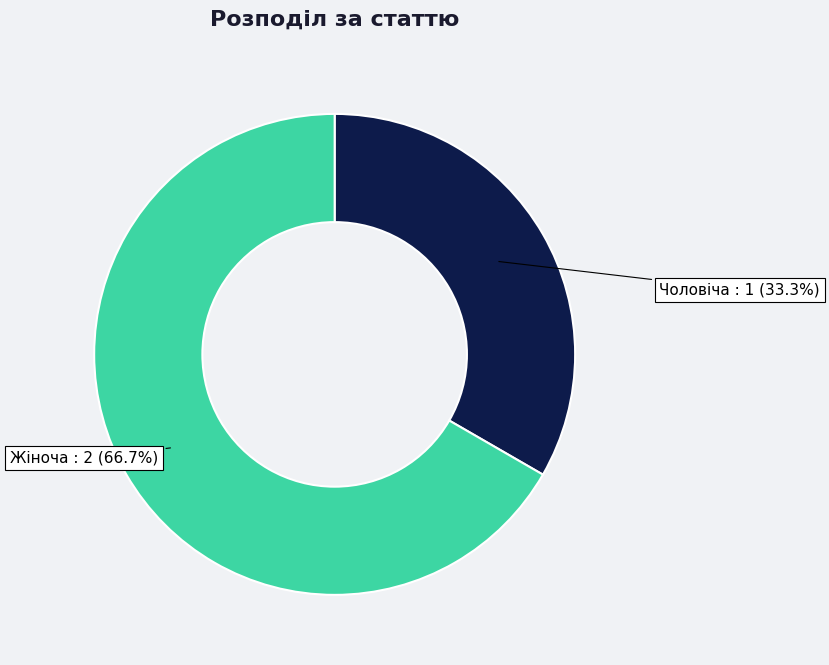

What is the majority slice?

Жіноча